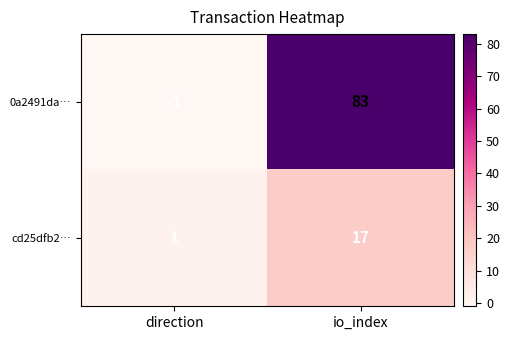

The 0a2491da… series shows 83 at io_index. True or false?

True